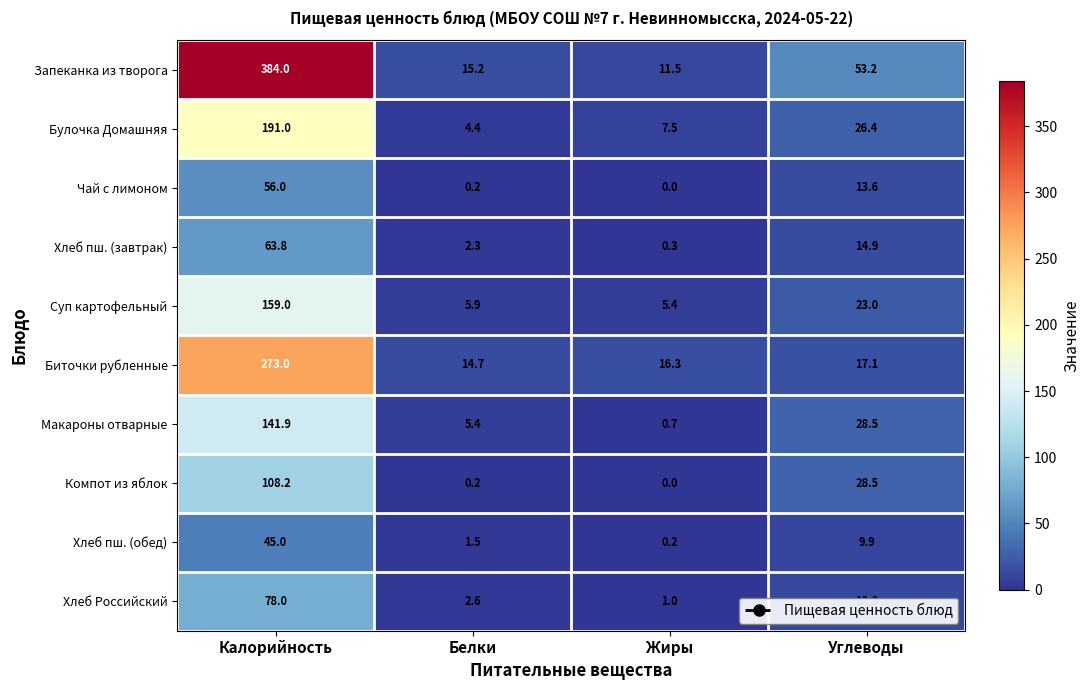

What is the difference between the highest and lowest values at Углеводы?

43.3